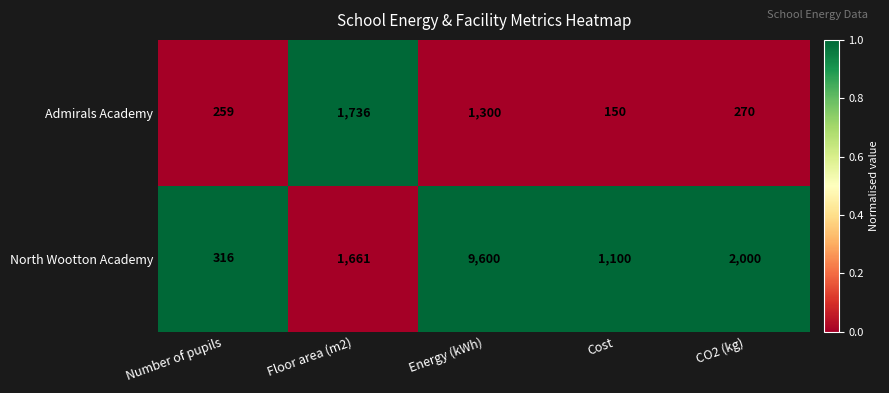

At which category is the sum across all series the highest?

Energy (kWh)